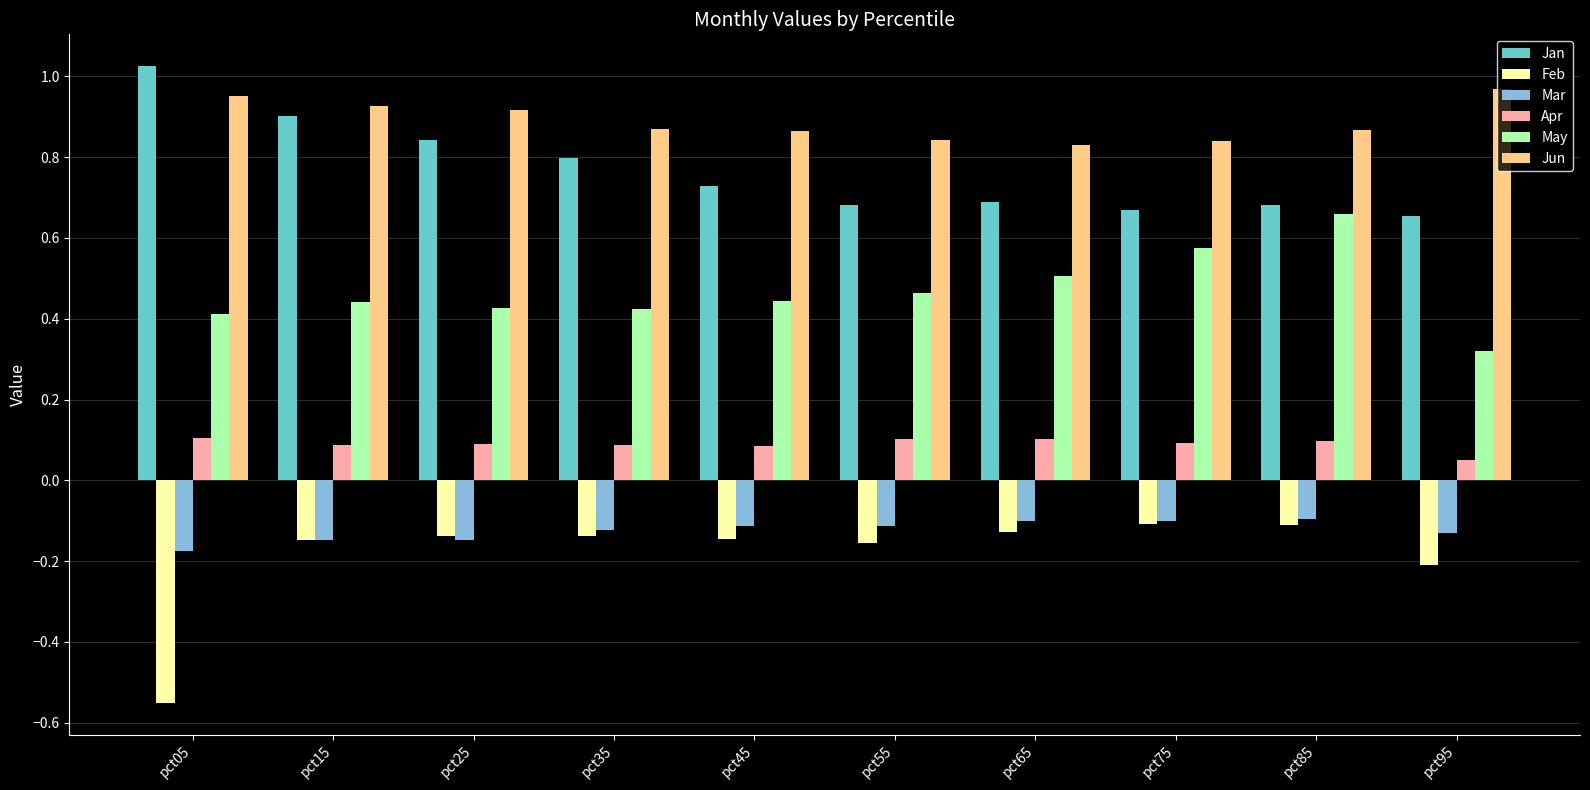

At which label does May reach its peak?

pct85